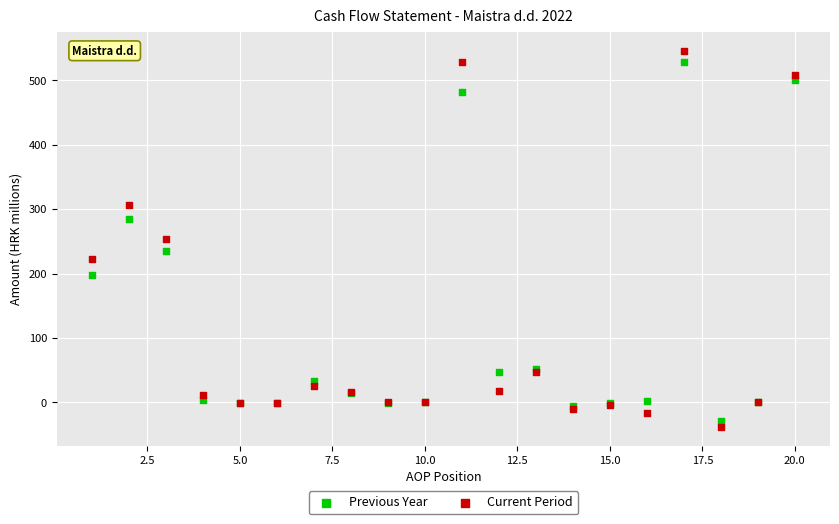

What is the X range (max minus min) for the scatter plot?

19.0